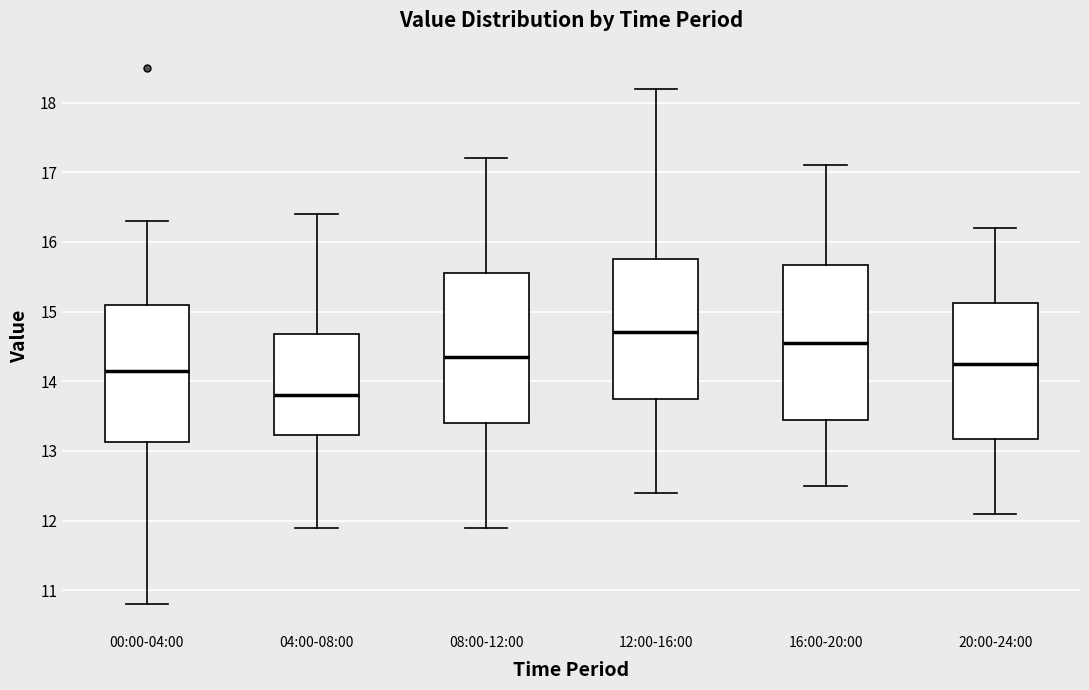

Which box's median line is the lowest?

04:00-08:00